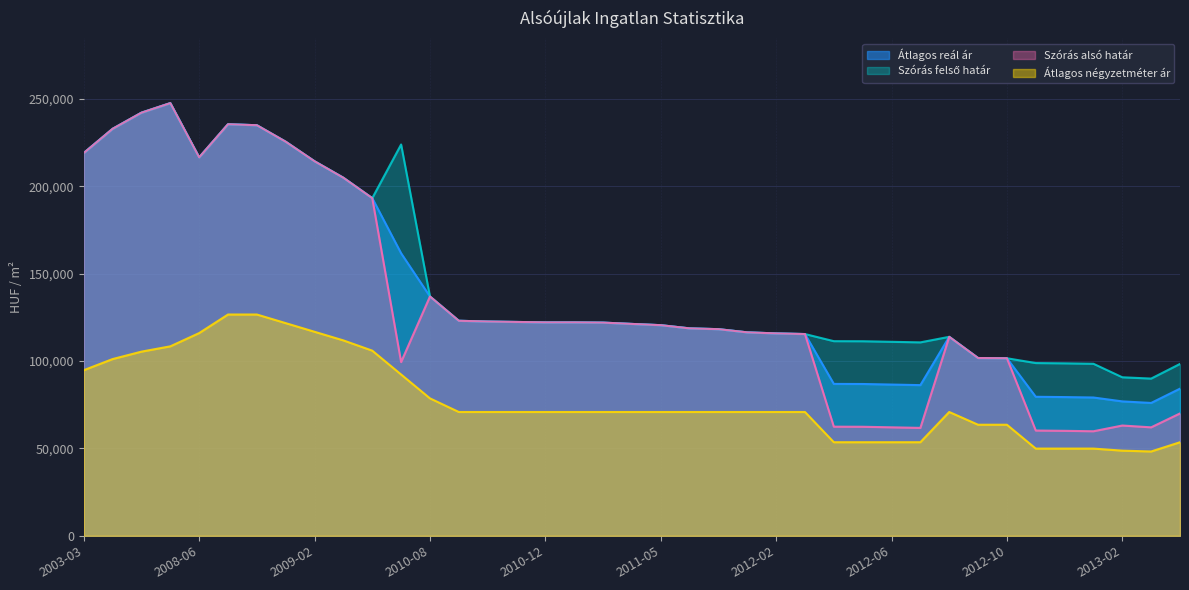

How many lines are shown in the chart?

4